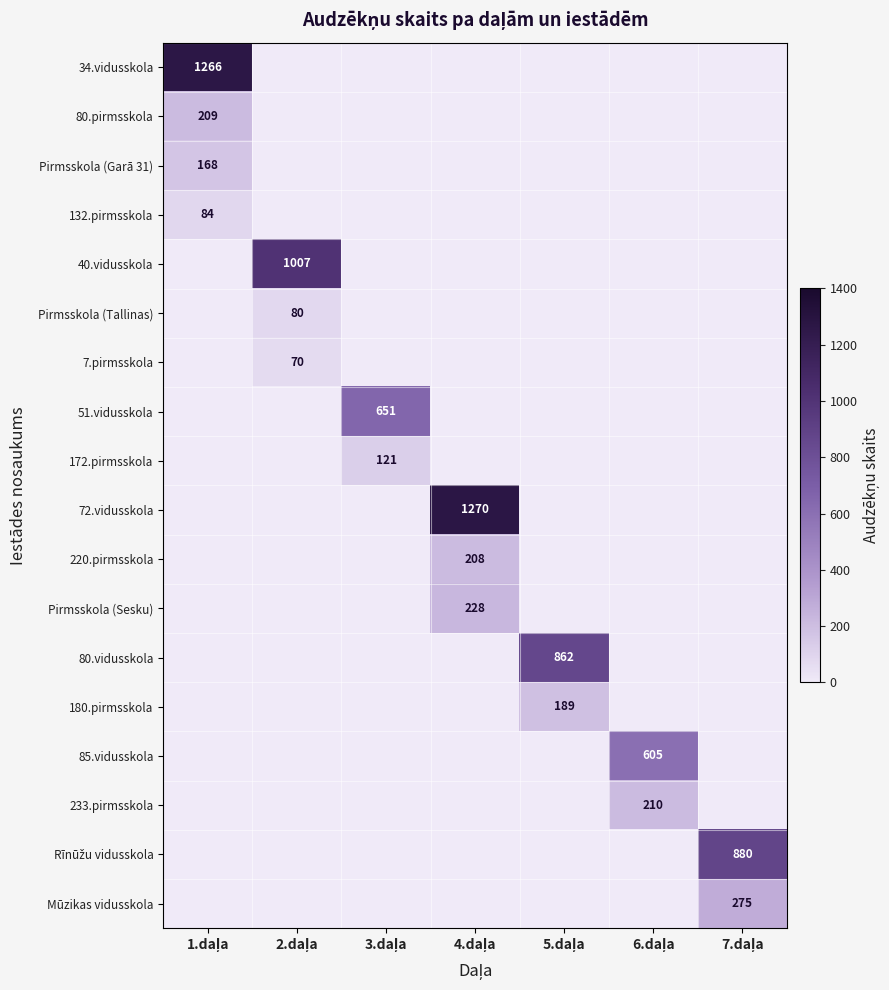

What is the greatest value displayed?

1270